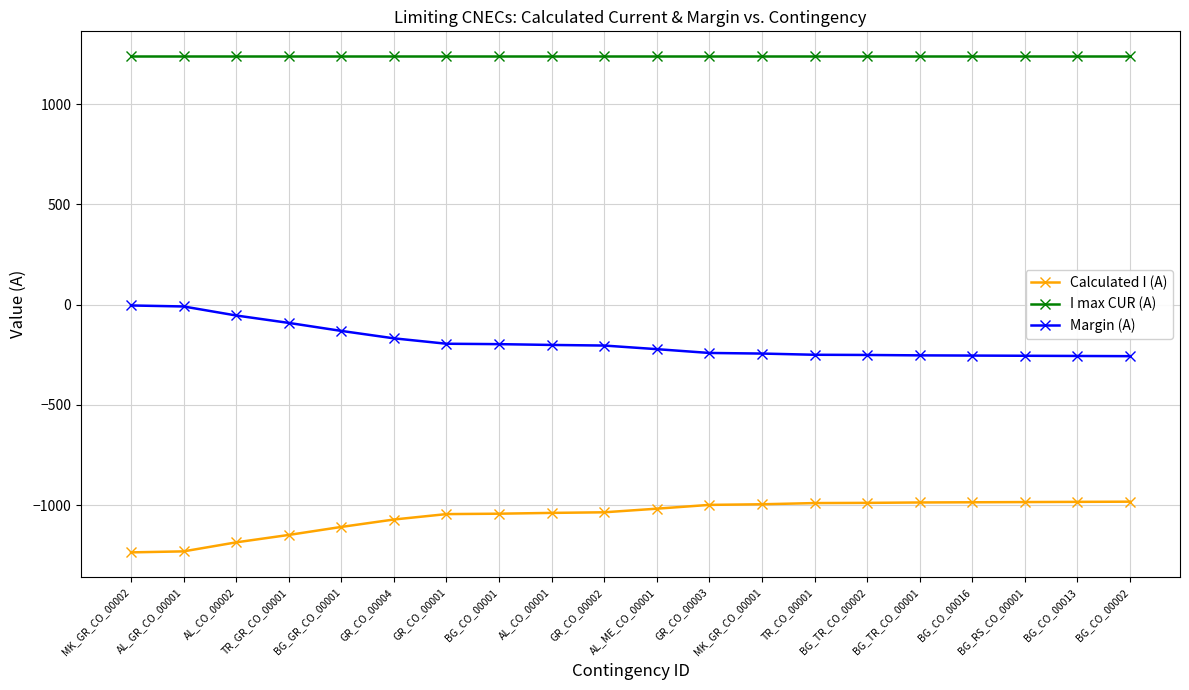

What is the smallest value displayed?

-1236